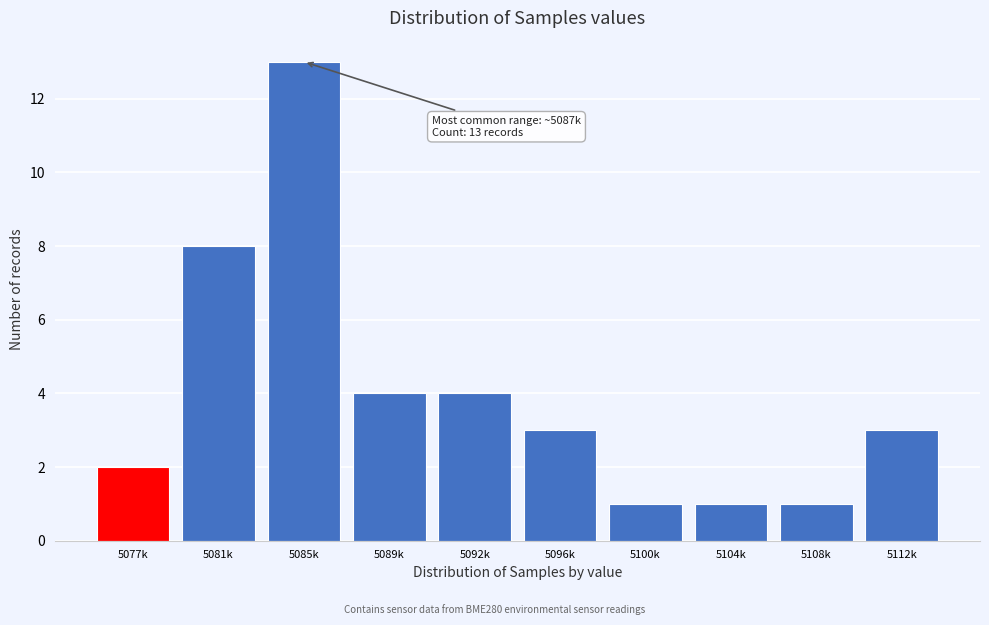

Reading left to right, what are all the values shown in this chart?

5077k=2	5081k=8	5085k=13	5089k=4	5092k=4	5096k=3	5100k=1	5104k=1	5108k=1	5112k=3